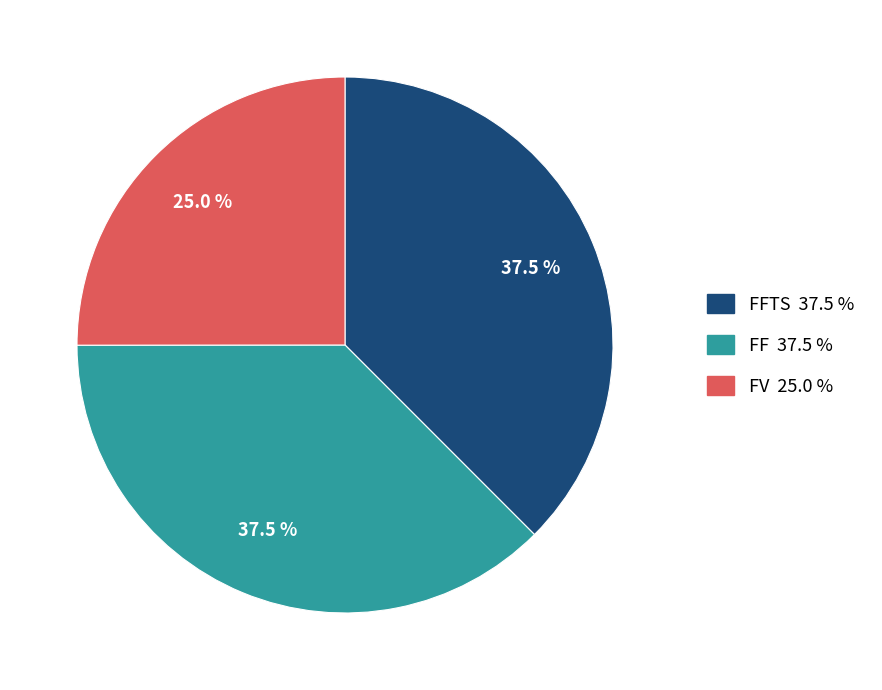

How many segments does this pie chart have?

3